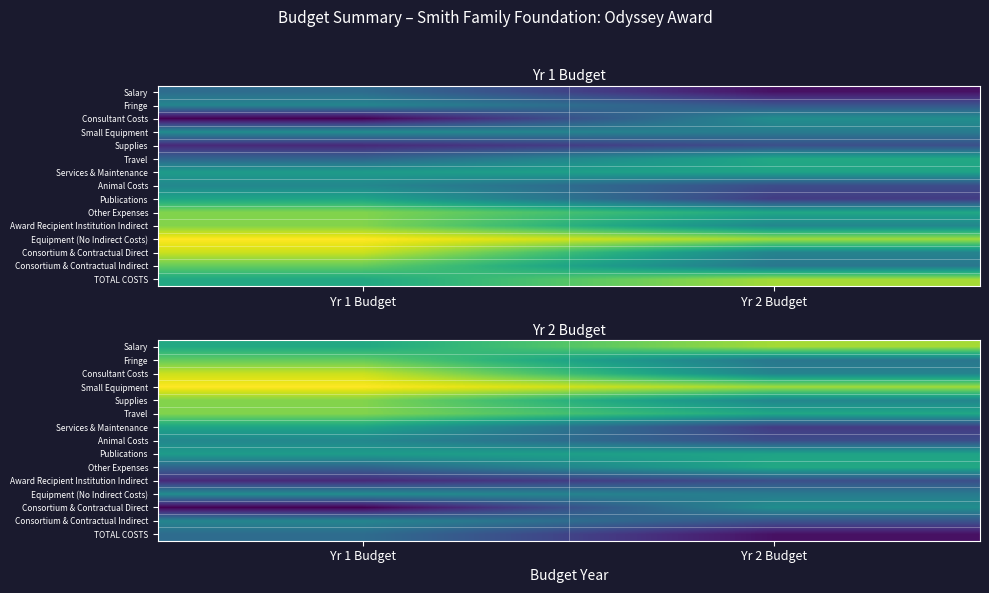

Which series changed the most between Yr 1 Budget and Yr 2 Budget?

Consortium & Contractual Direct